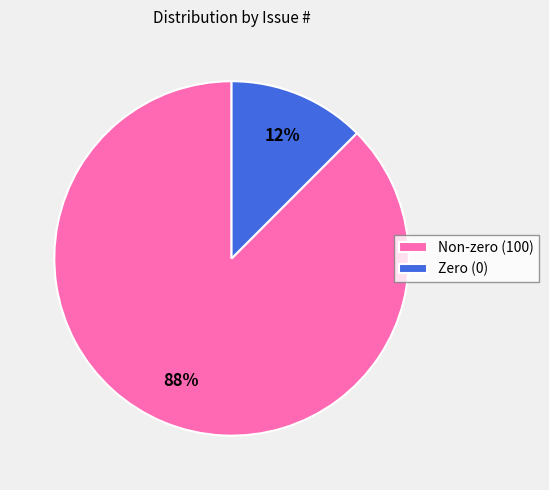

Rank the categories by value from highest to lowest.

Non-zero (100), Zero (0)